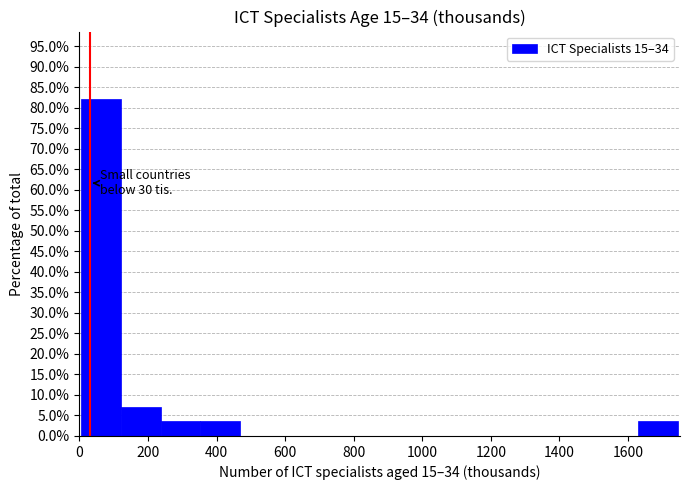

Over which range of the x-axis is the bar tallest?

0 to 120